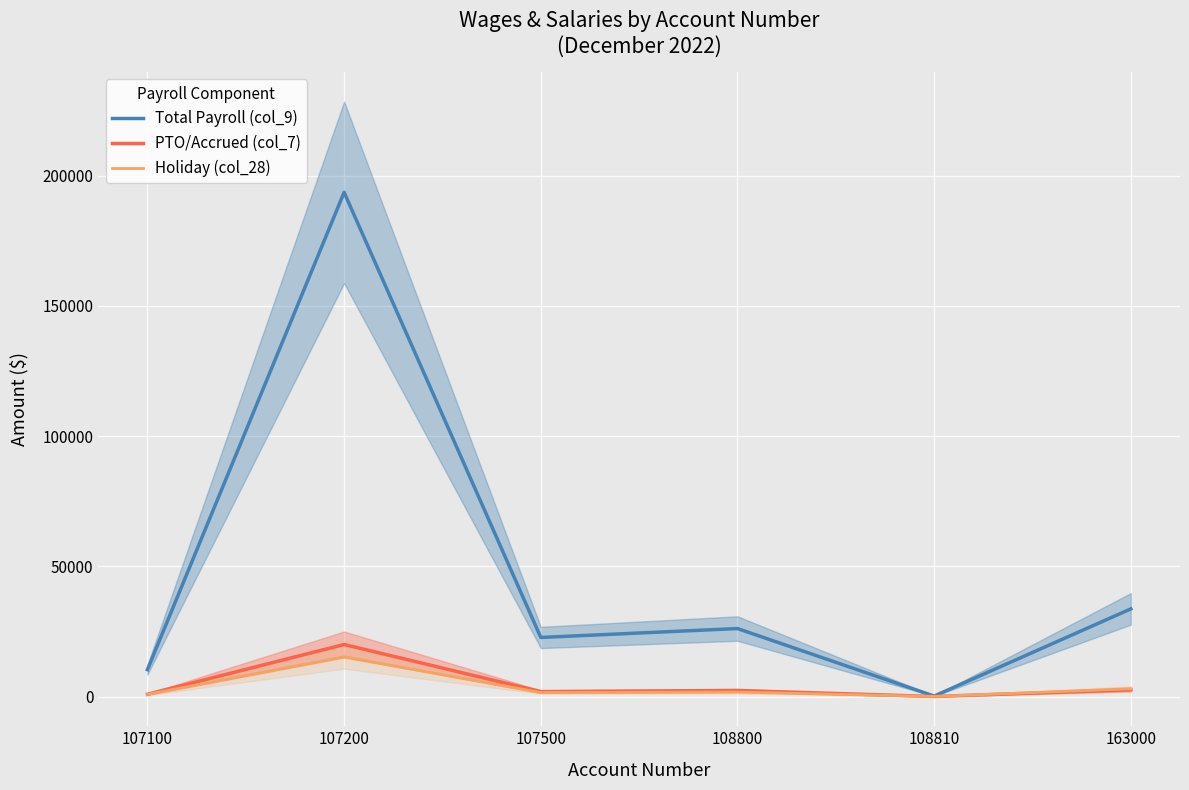

What is the average value of the PTO/Accrued (col_7) series?

4612.4